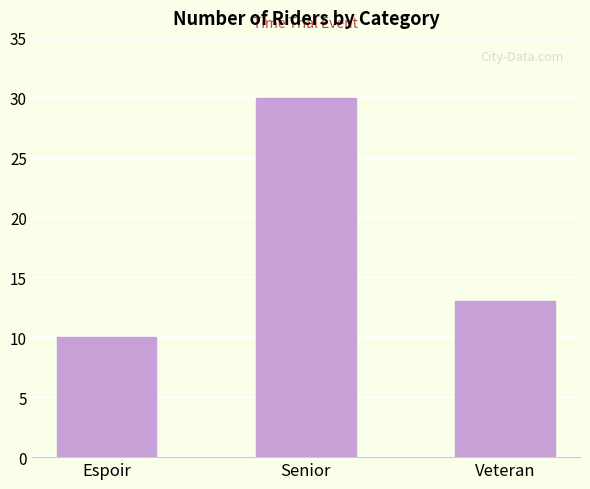

True or false: the data shows 30 at Senior.

True